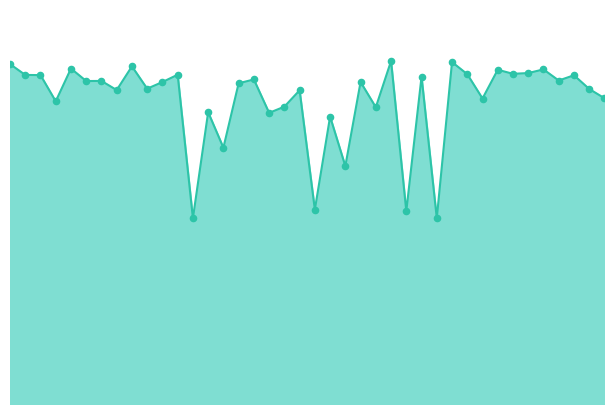

Is this an area chart (filled region under the line)?

Yes